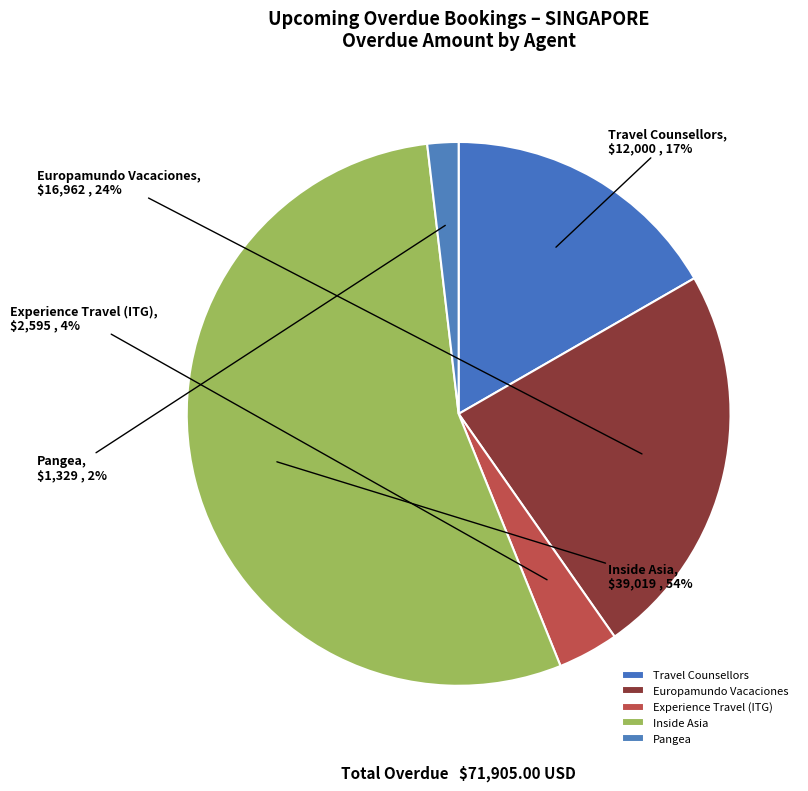

To the nearest percent, what percentage of the pie is Experience Travel (ITG)?

4%